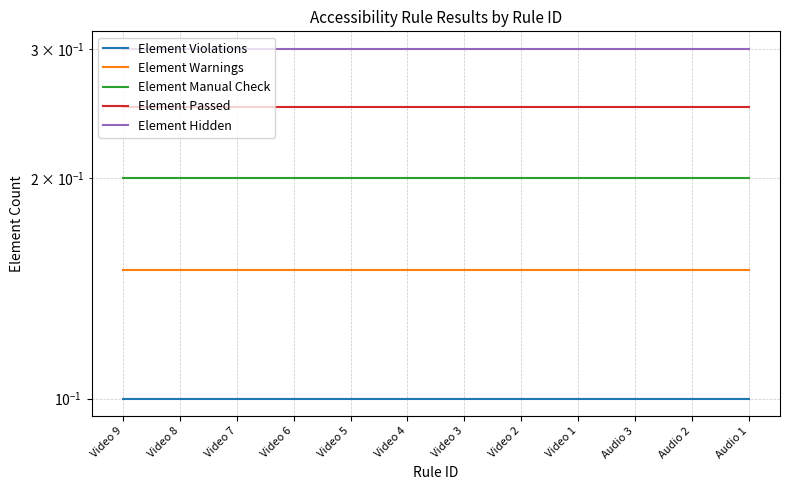

The Element Violations series shows 0.1 at Video 4. True or false?

False